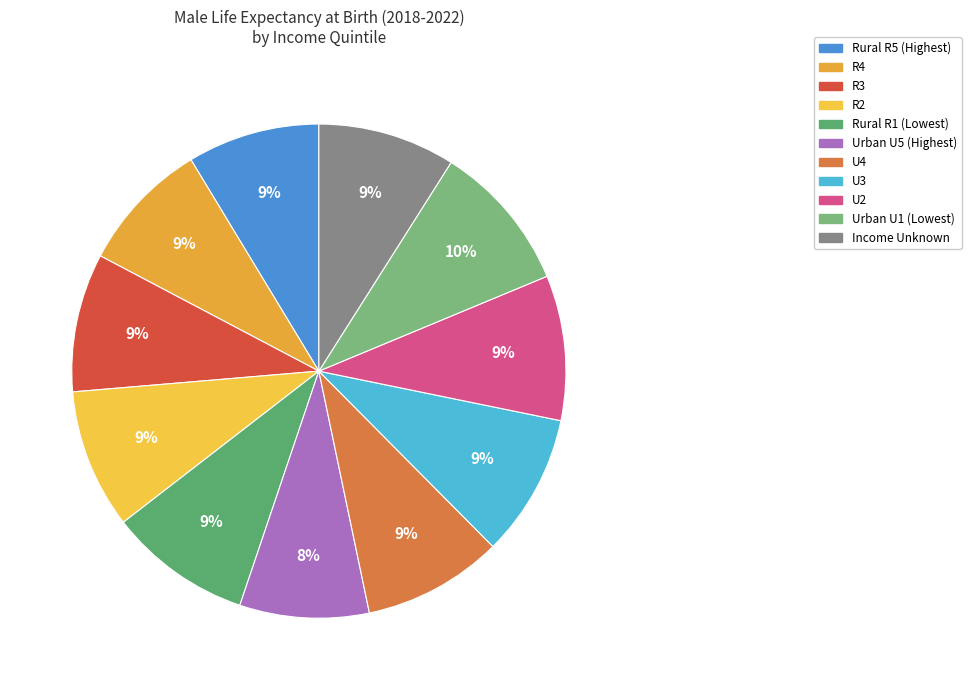

What is the total percentage of Rural R1 (Lowest) and U3?

18.7%